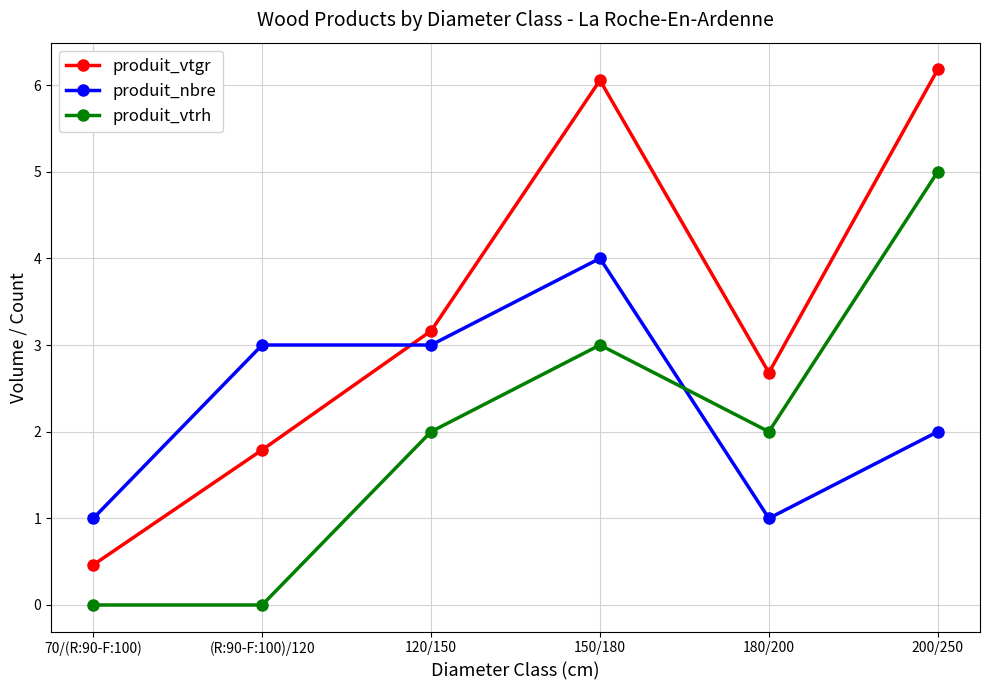

What is the difference between the produit_nbre values at 200/250 and 70/(R:90-F:100)?

1.0